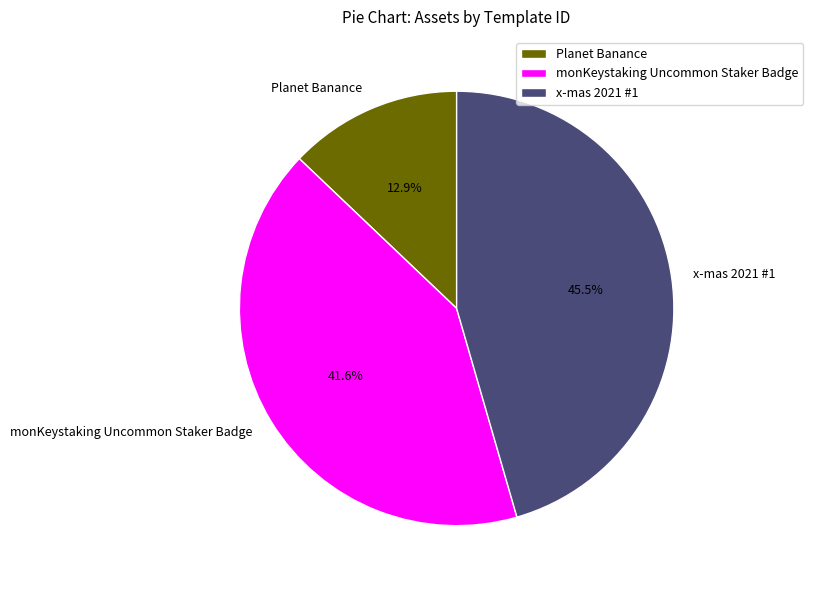

Rank the categories by value from lowest to highest.

Planet Banance, monKeystaking Uncommon Staker Badge, x-mas 2021 #1